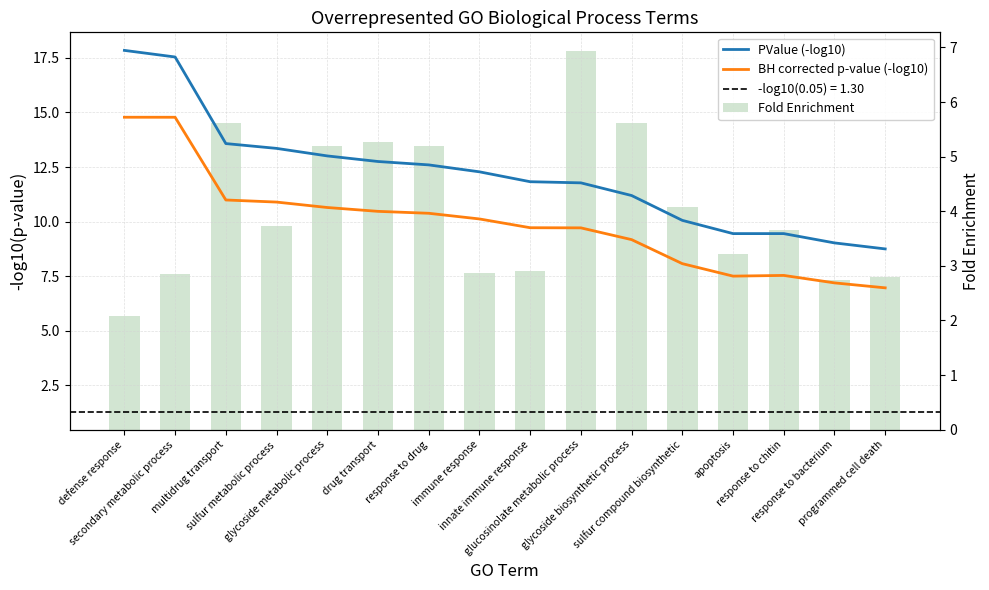

What is the label of the 13th bar from the right?

sulfur metabolic process